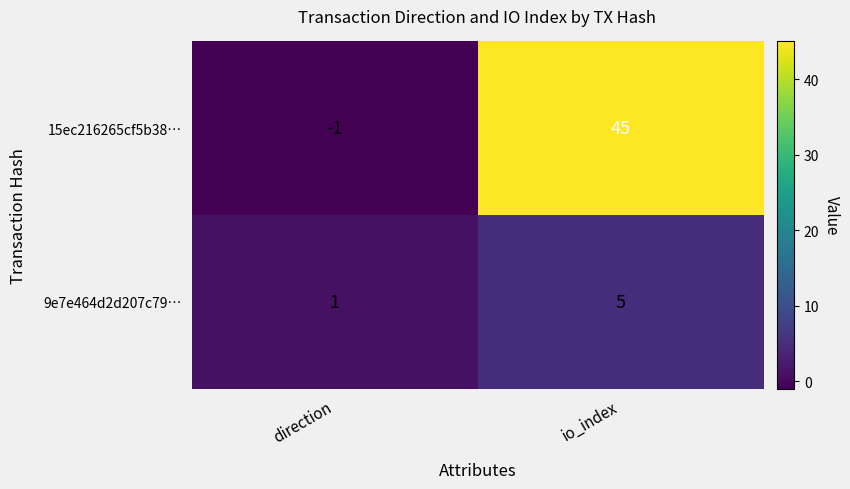

What is the difference between the 15ec216265cf5b38… values at direction and io_index?

46